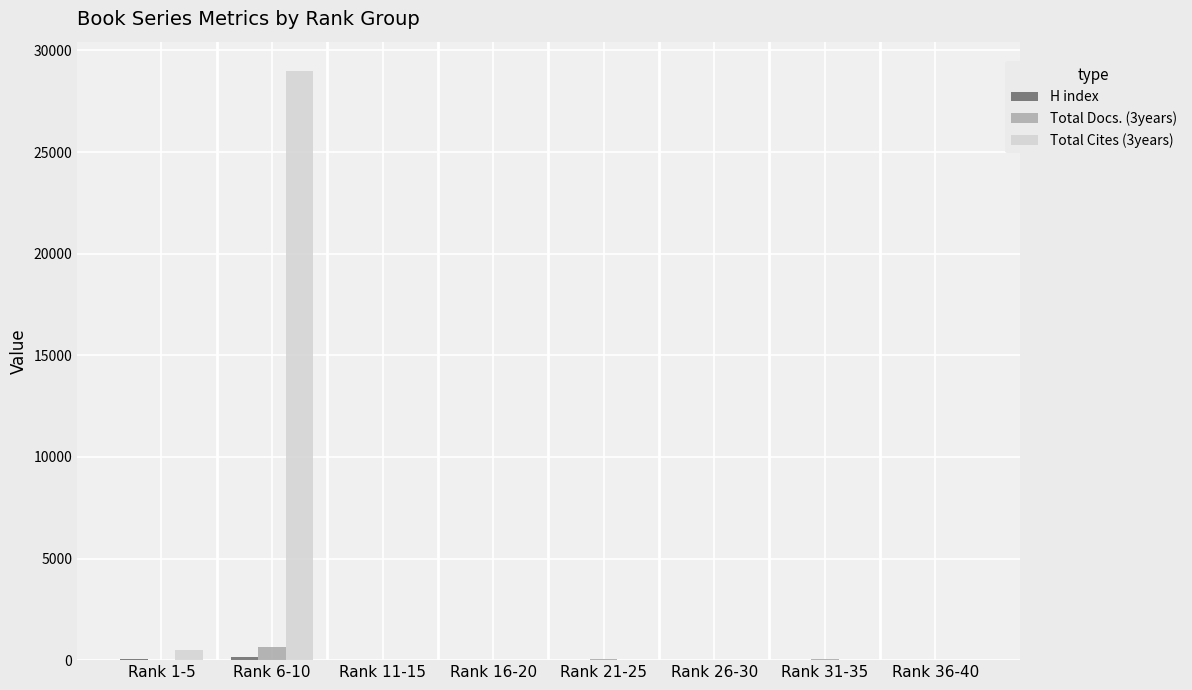

Are the bars grouped side by side (vs. stacked)?

Yes